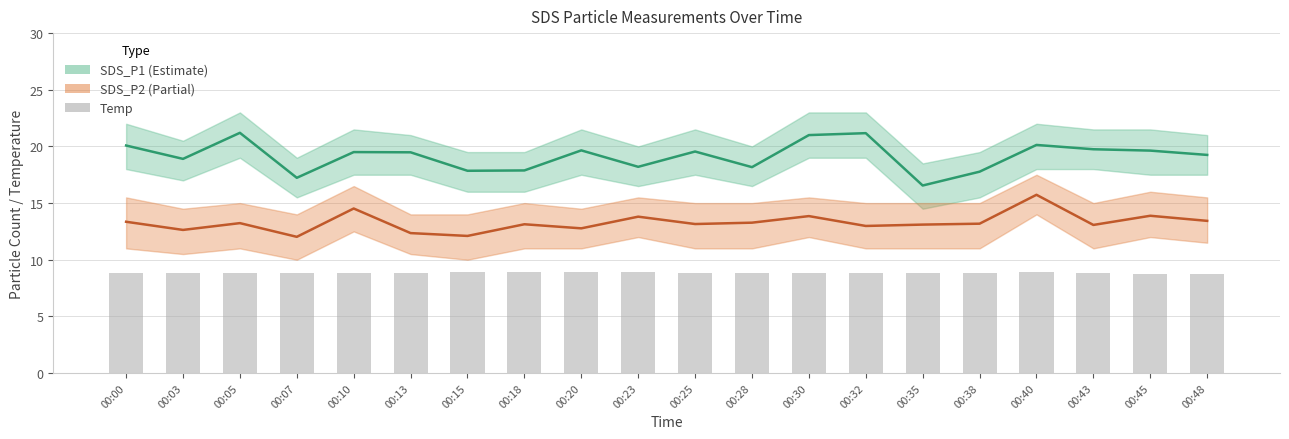

Is the value of SDS_P1 at 00:00 greater than the value of SDS_P2 at 00:20?

Yes